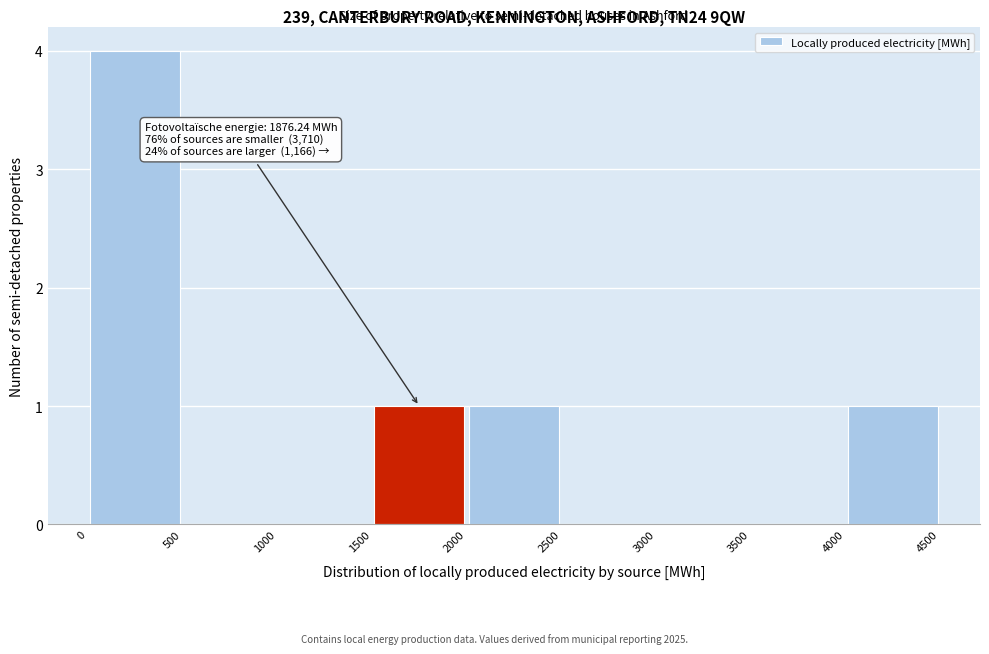

Over which range of the x-axis is the bar tallest?

0 to 500